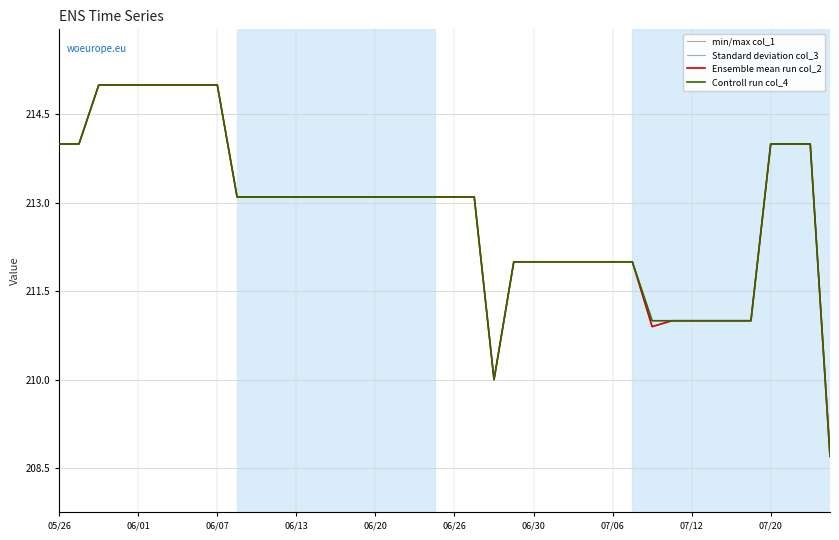

Is this an area chart (filled region under the line)?

No